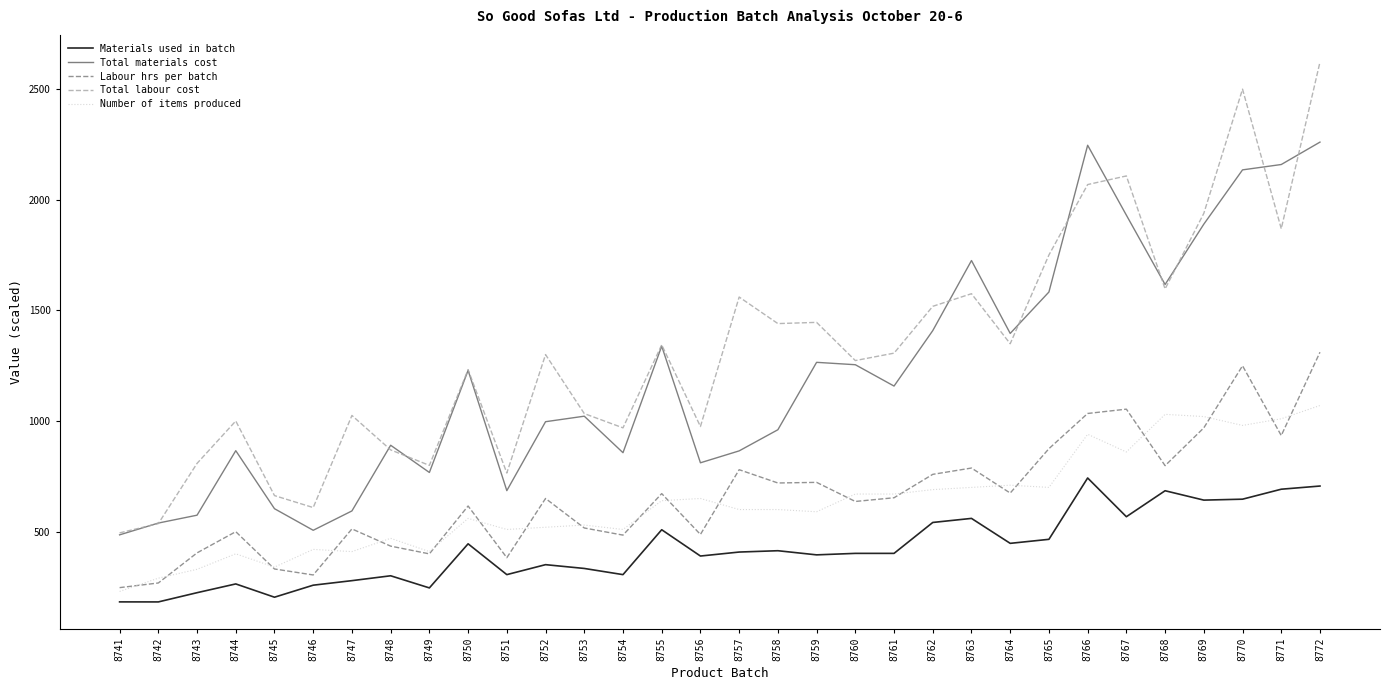

What is the average value of the Total materials cost series?

1206.7